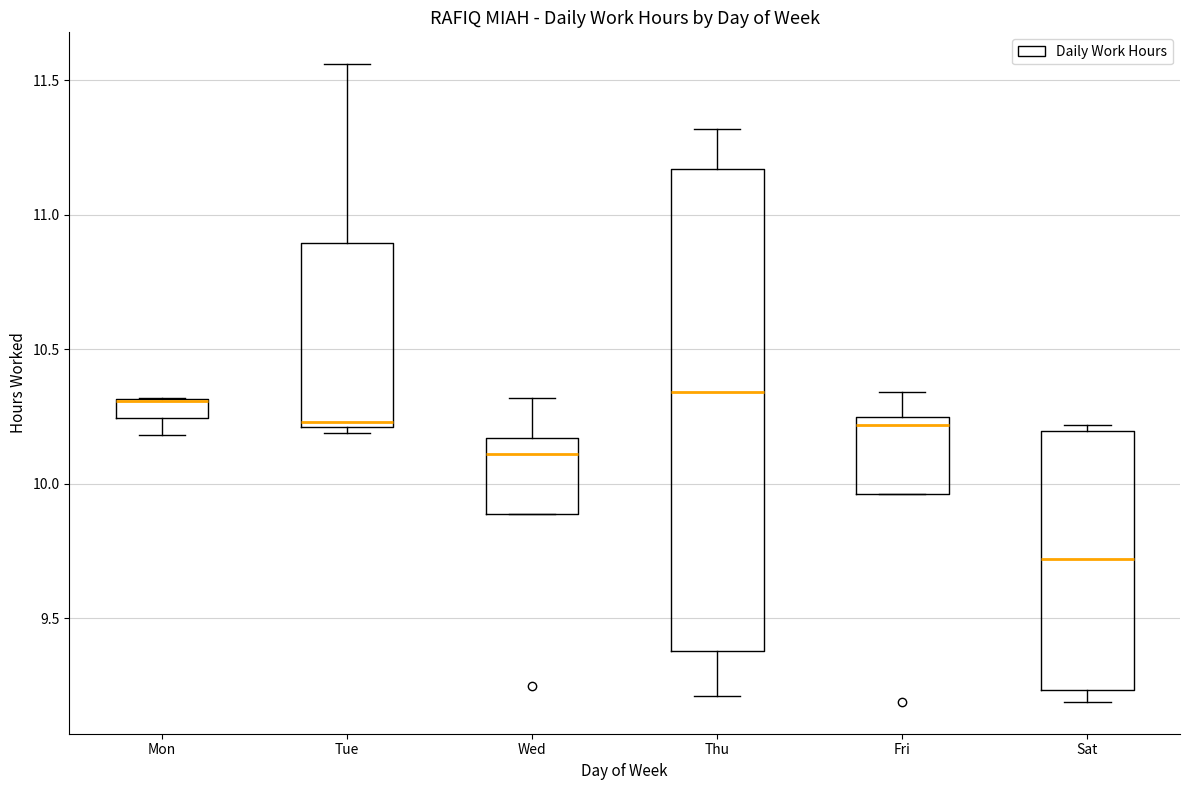

Where is the upper edge of the box for Fri on the y-axis? The values are not printed on the chart, so give them approximately, as read against the axis.

10.25